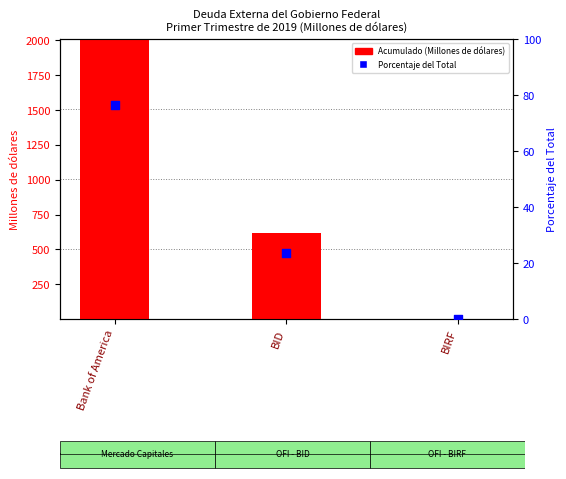

What are all the series names shown in the legend?

Acumulado (Millones de dólares), Porcentaje del Total